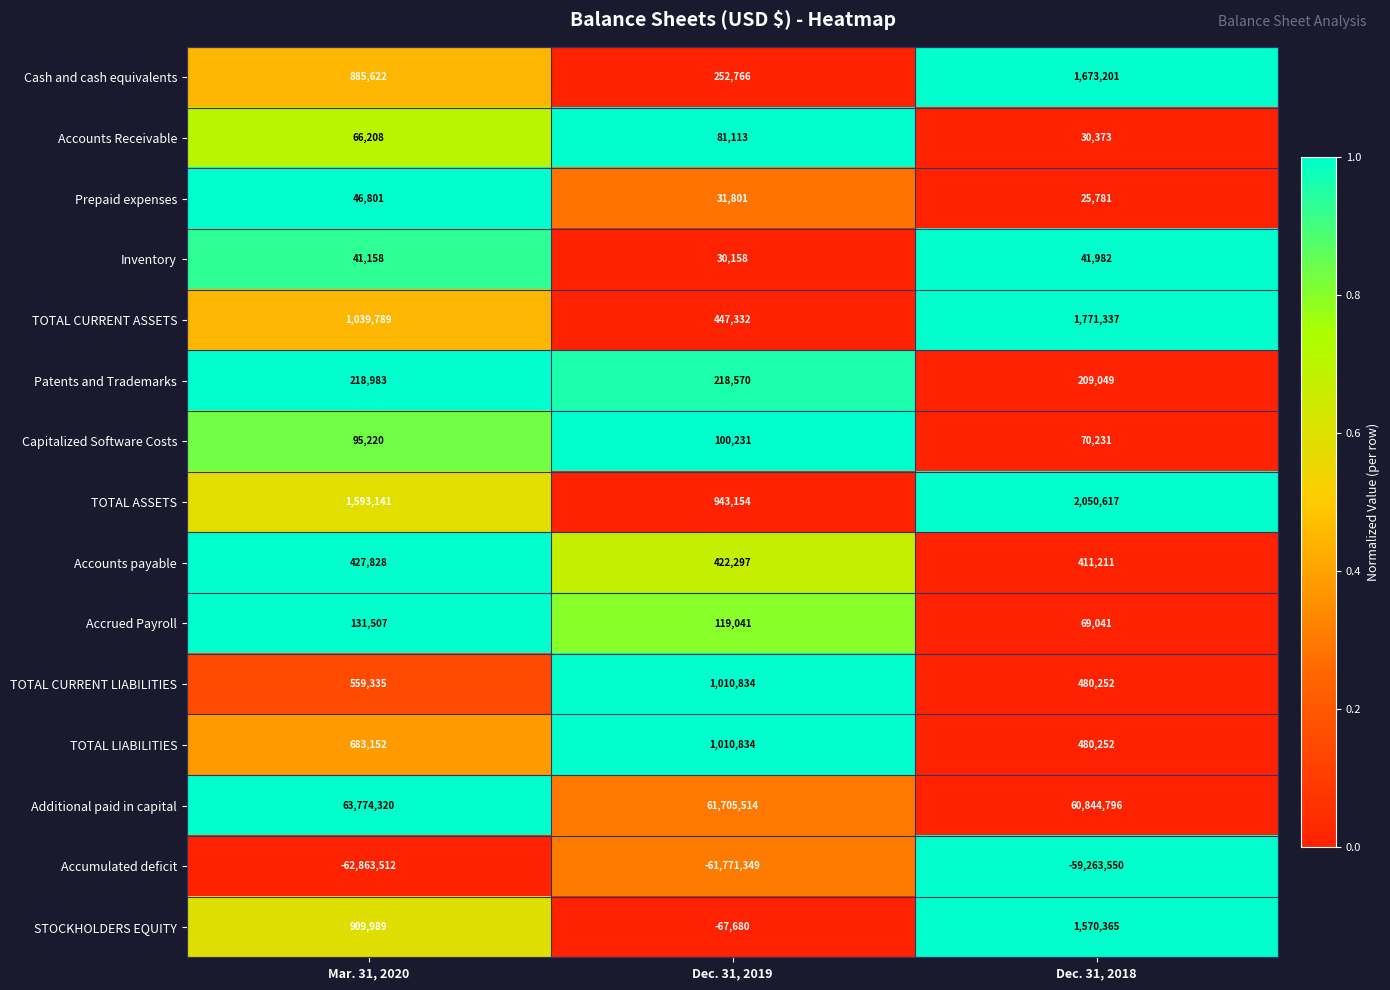

True or false: Accounts payable has a value of 592030 at Dec. 31, 2018.

False